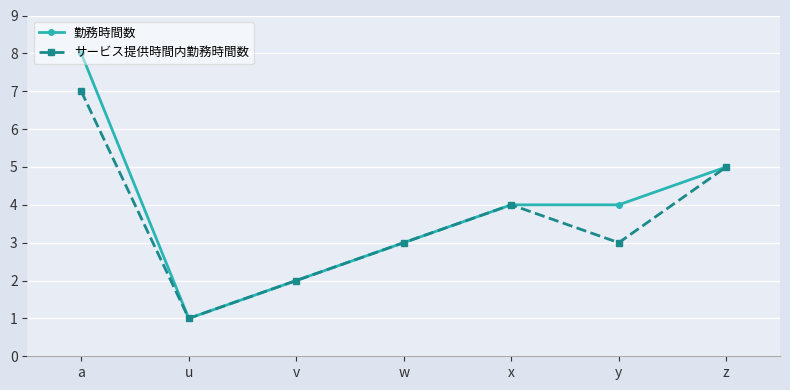

Count the number of categories in the chart.

7